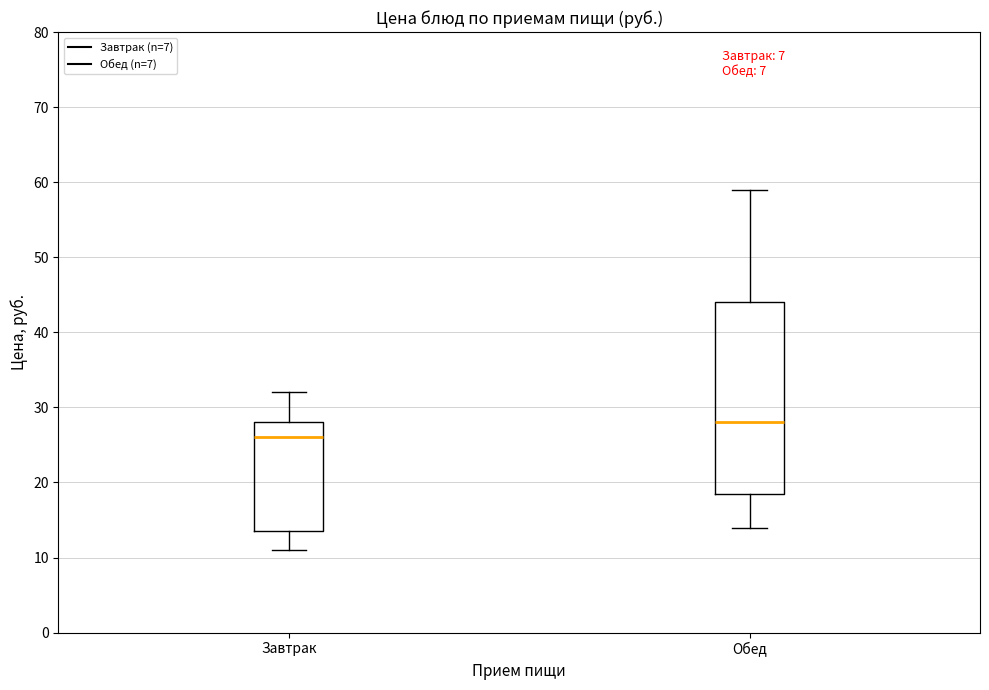

Which box's median line is the highest?

Обед